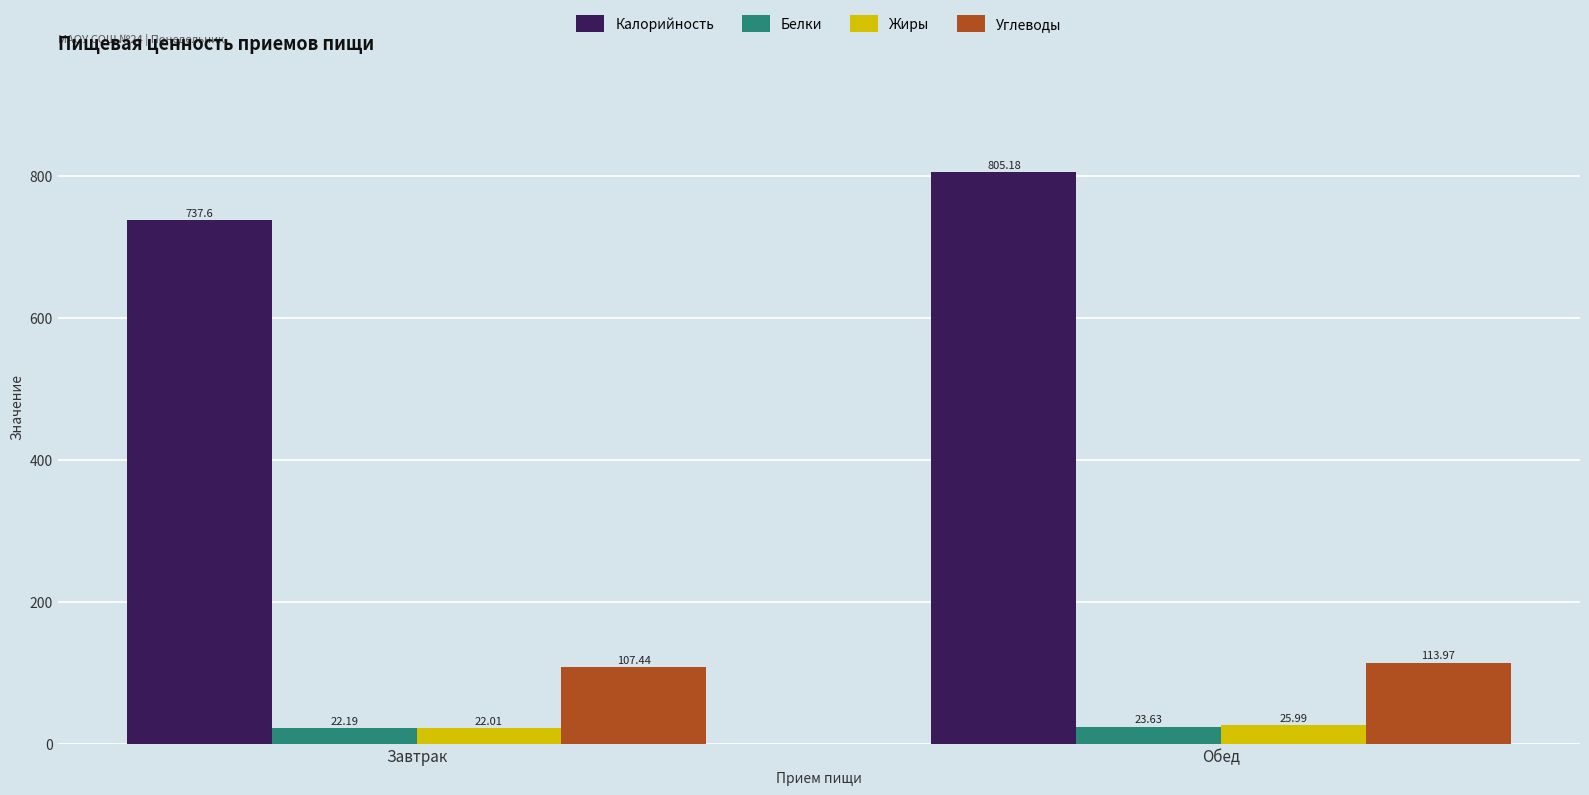

Which series has the widest spread of values?

Калорийность